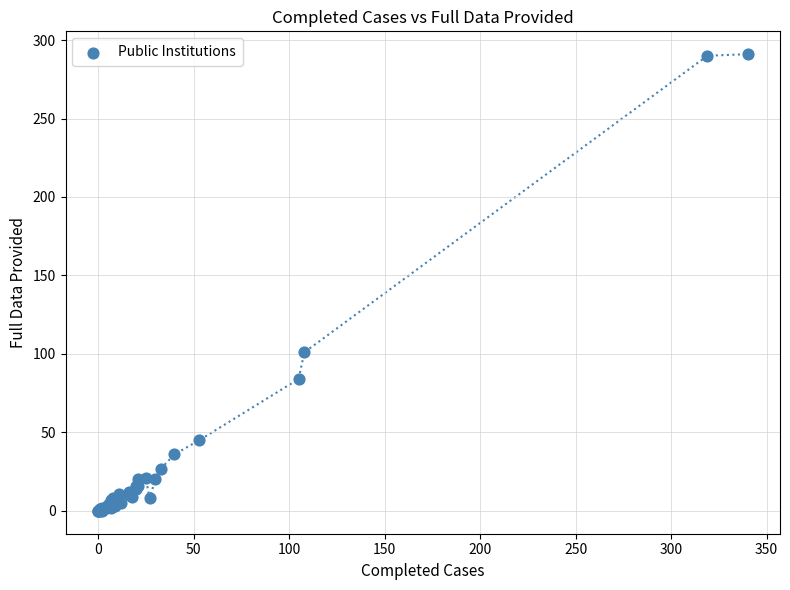

What Y value in the scatter plot is closest to 145?

101